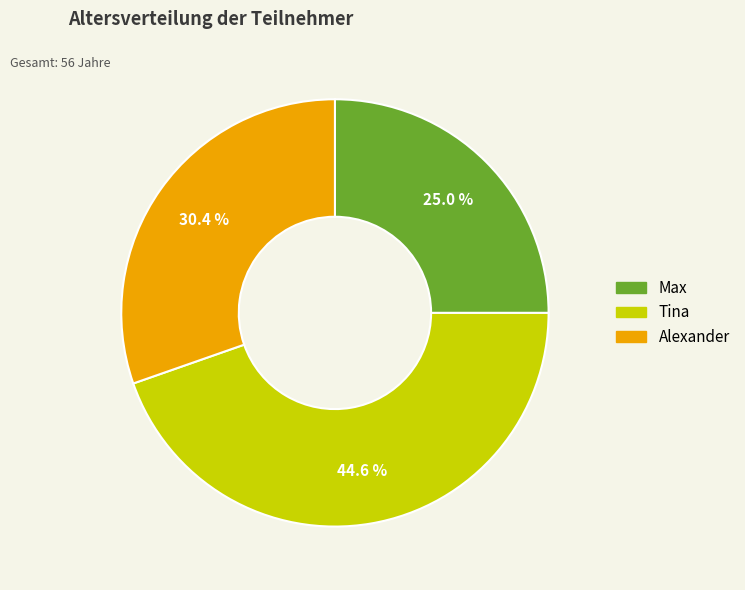

How much of the chart is everything except Max?

75.0%